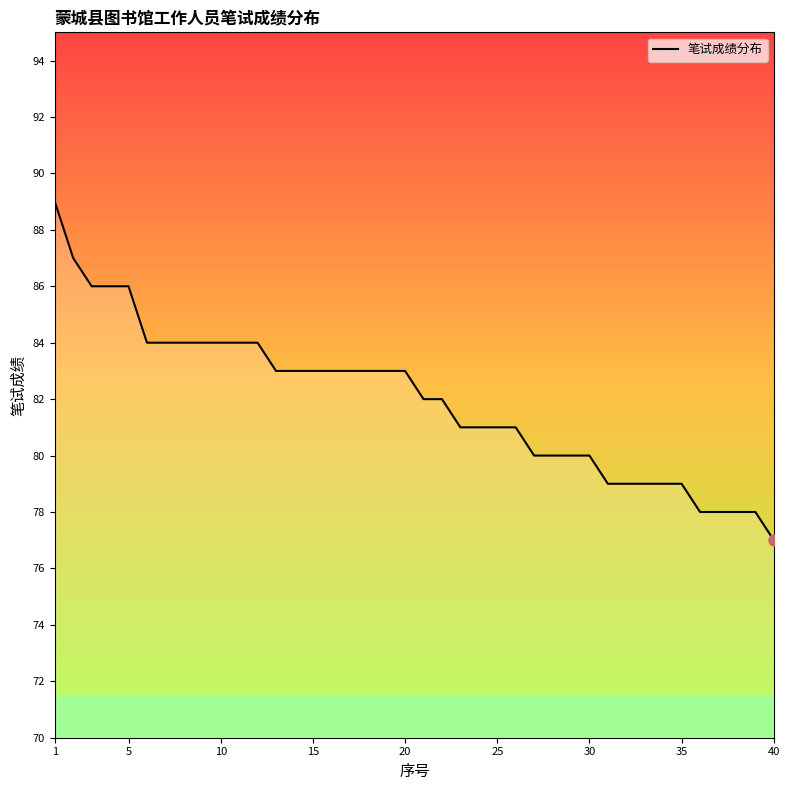

Does the chart display data point markers on the line(s)?

No